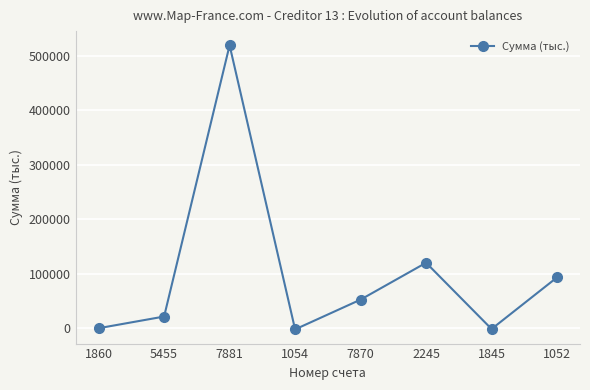

What is the average value?

100423.7